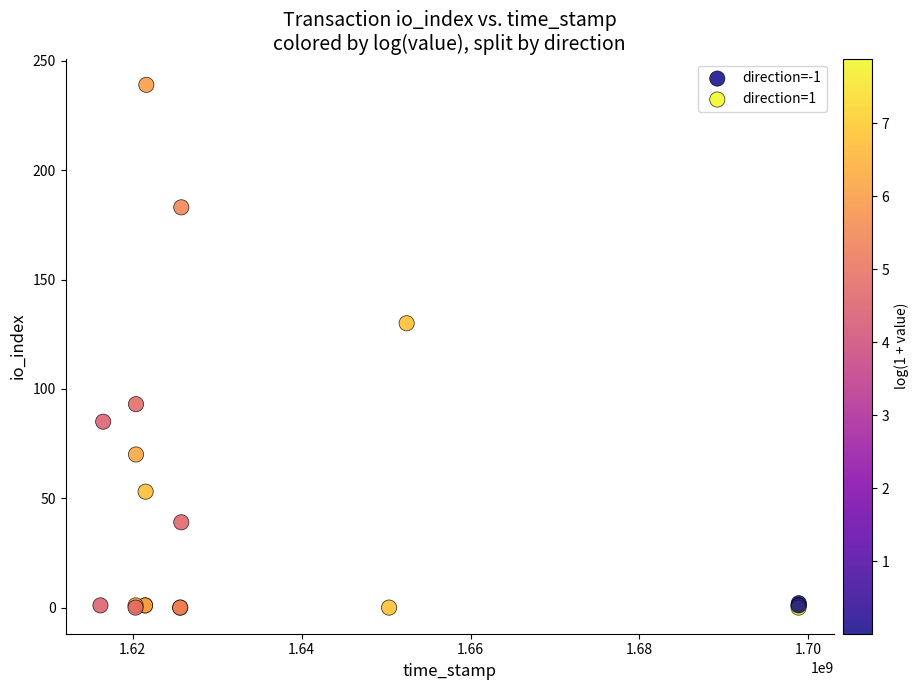

Which series has the widest spread of Y values?

direction=-1